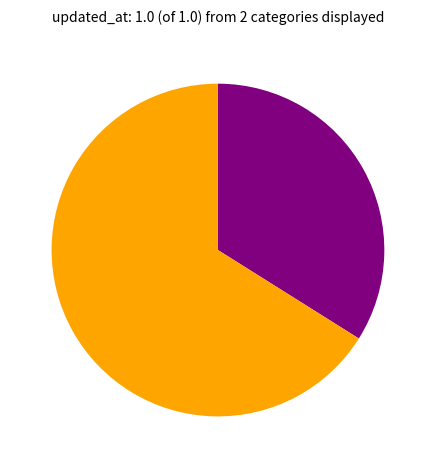

Is there a majority slice in this chart?

Yes